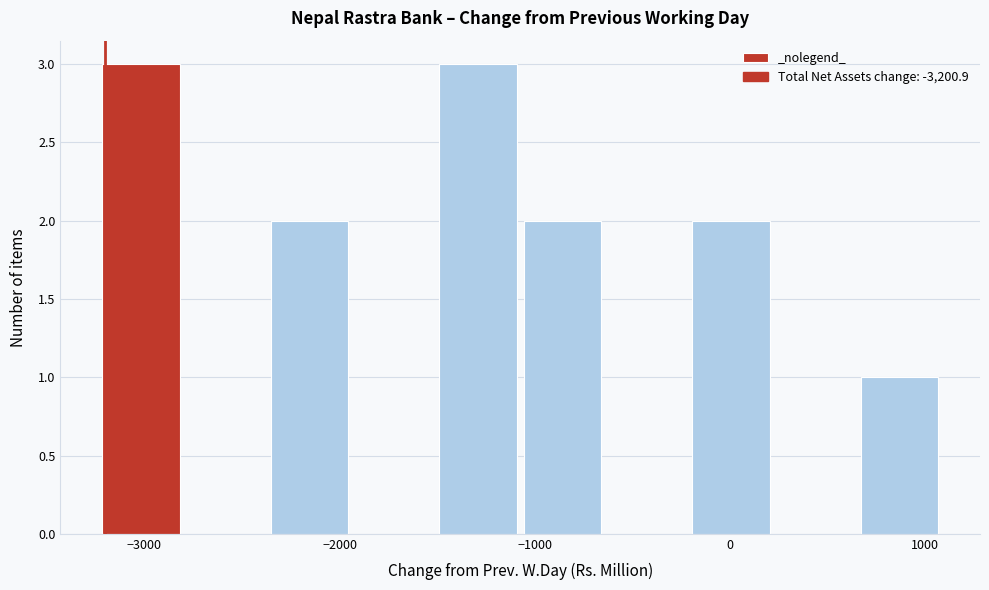

How tall is the bar that spans -200 to 200 on the x-axis? Neither the bar edges nor the heights are printed on the chart, so give them approximately, as read against the axes.

2